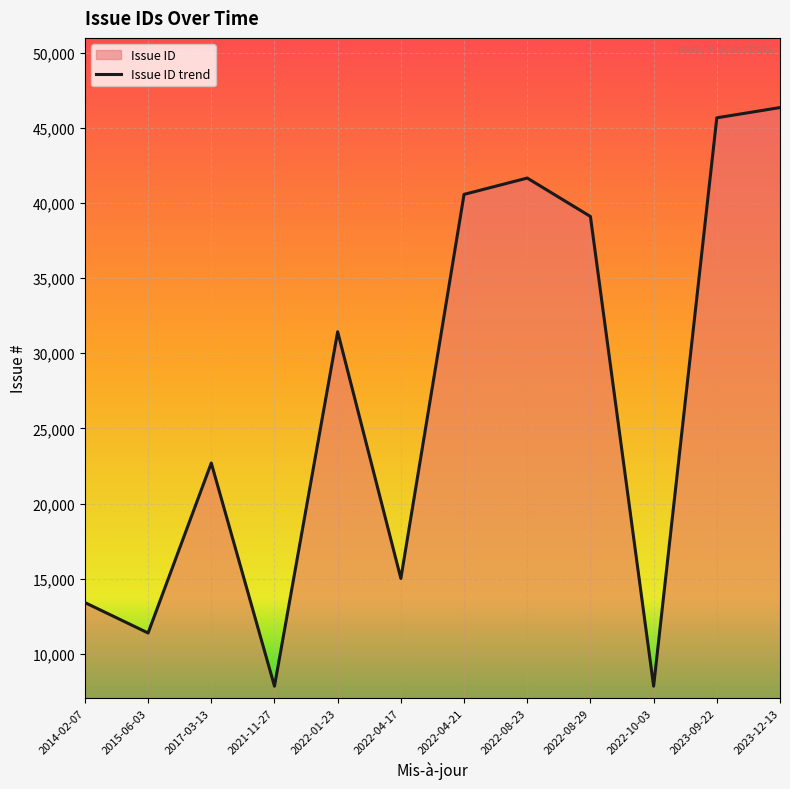

What is the greatest value displayed?

46341